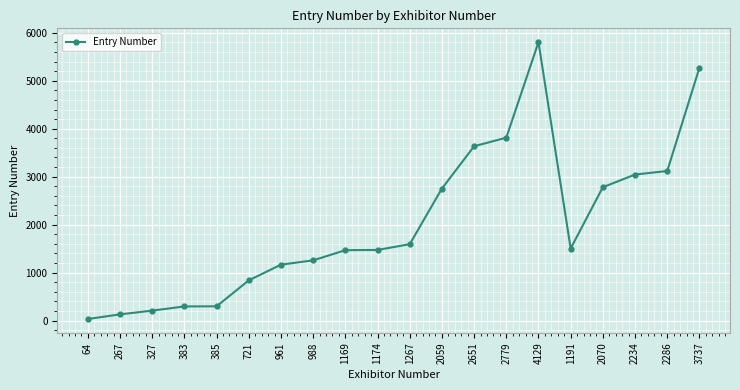

What position from the left is 267?

2